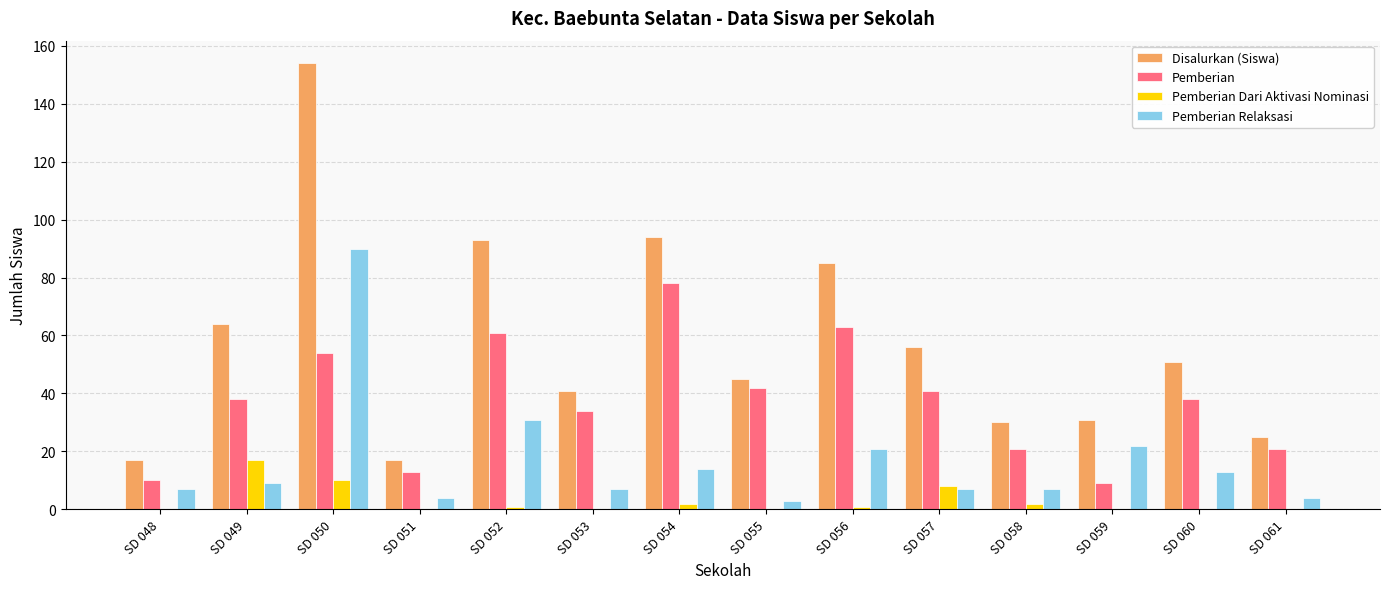

What is the highest value of the Pemberian series?

78